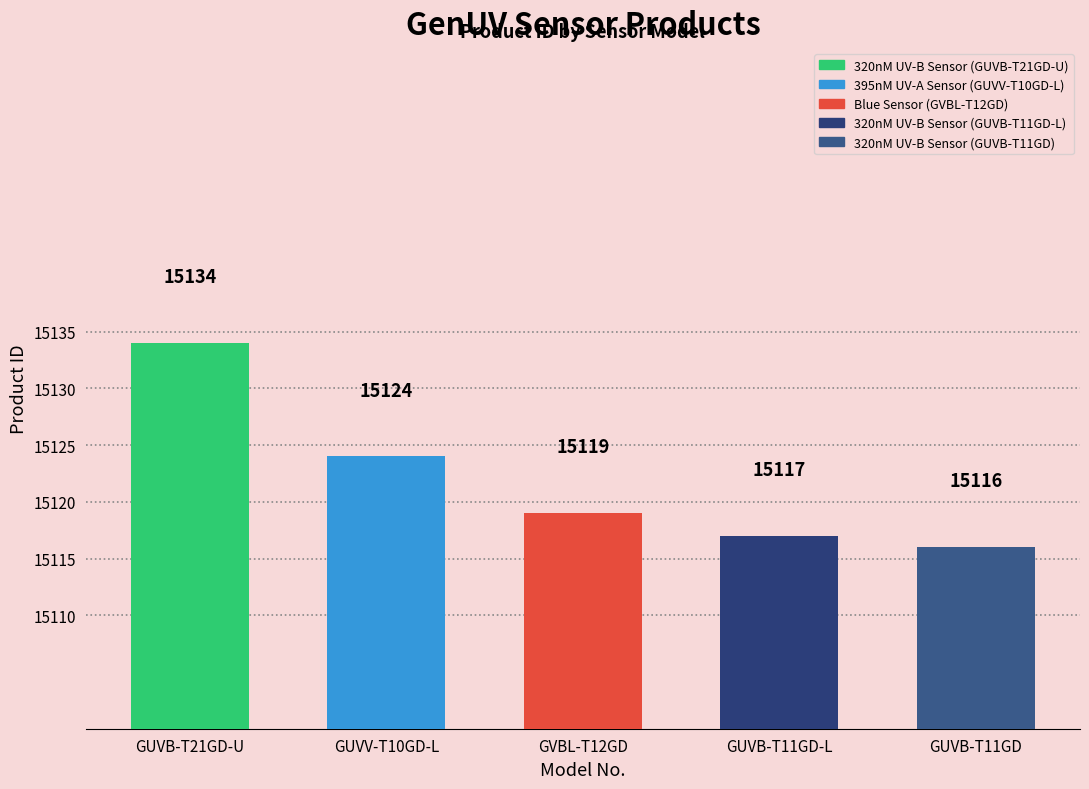

How many data points are above 15119?

2